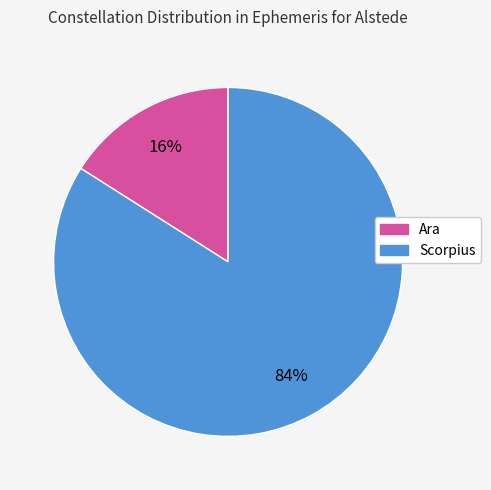

Is it true that Scorpius is 84% of the pie?

True